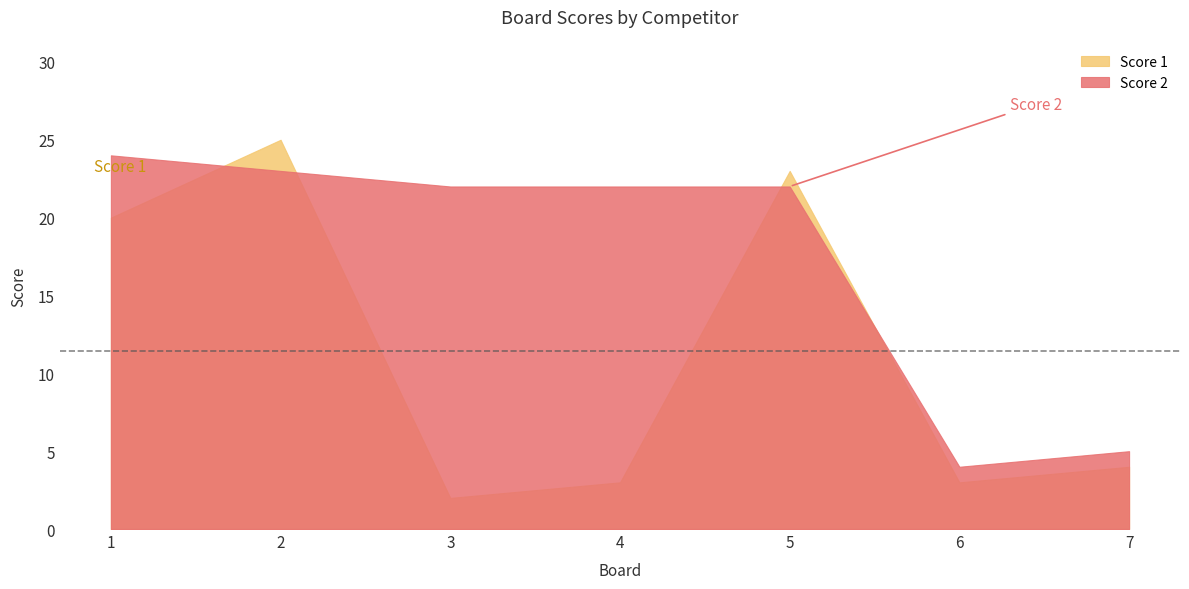

Does the chart display data point markers on the line(s)?

No